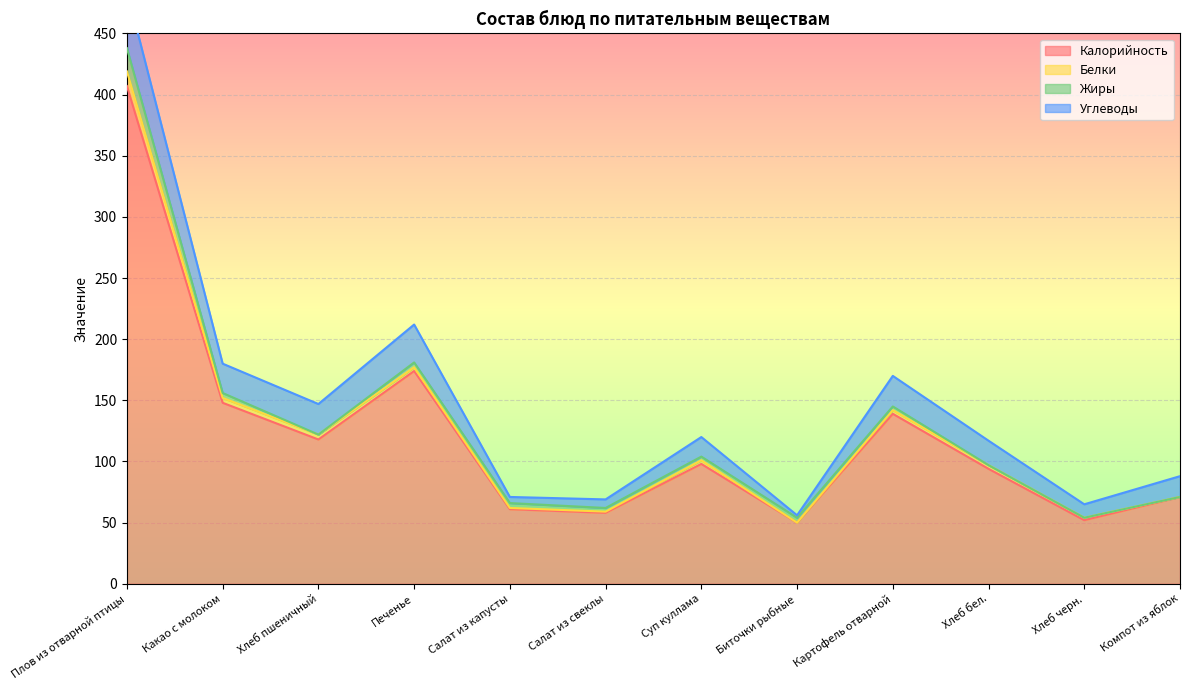

How many interior local peaks does the Жиры series have?

1